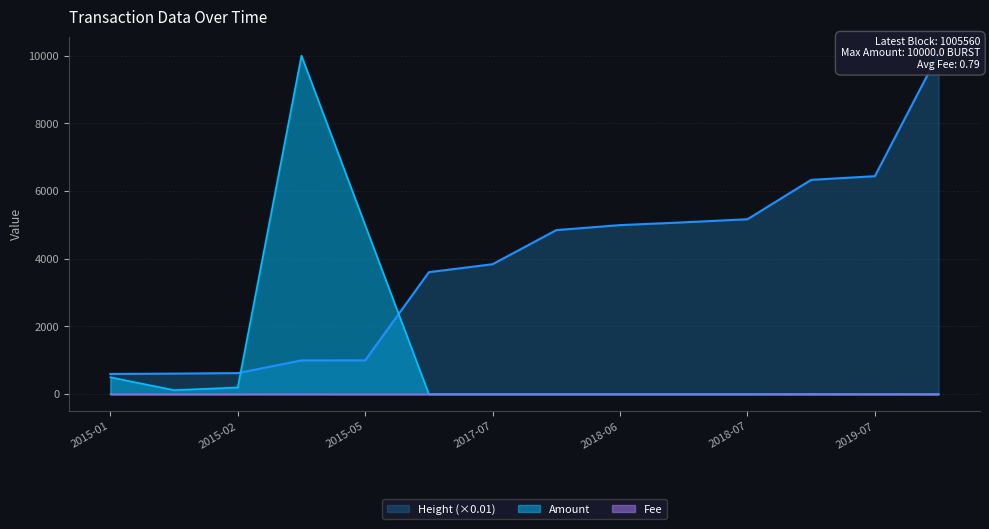

How many data points does each series have?

14